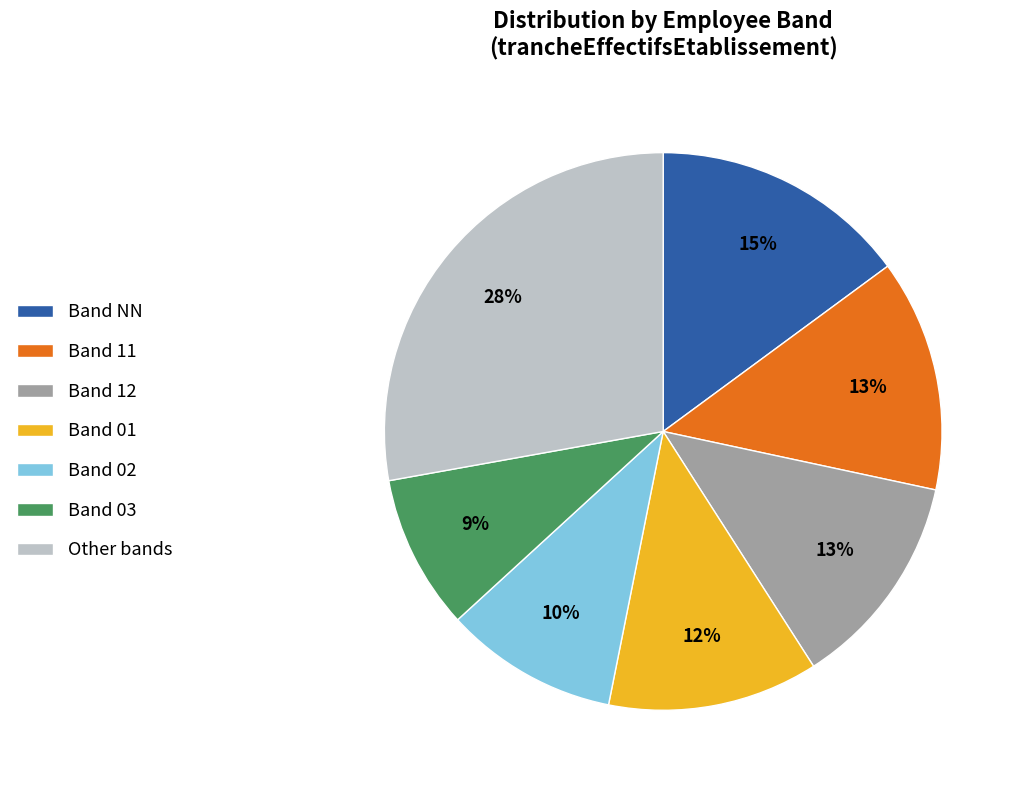

To the nearest percent, what is the difference between the largest and smallest slice percentages?

19%